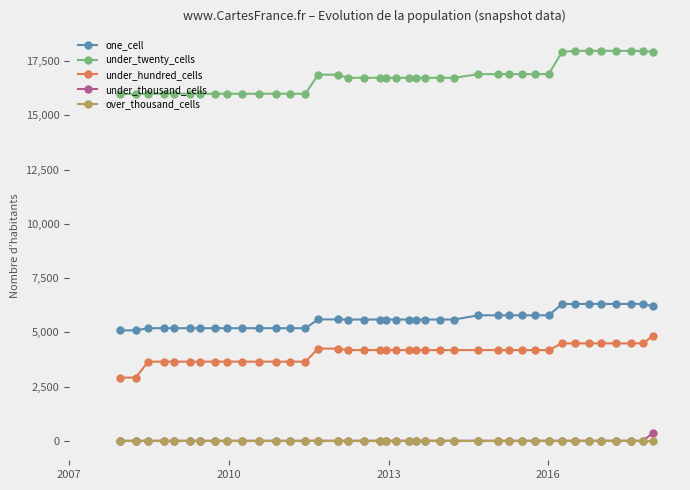

How many lines are shown in the chart?

5